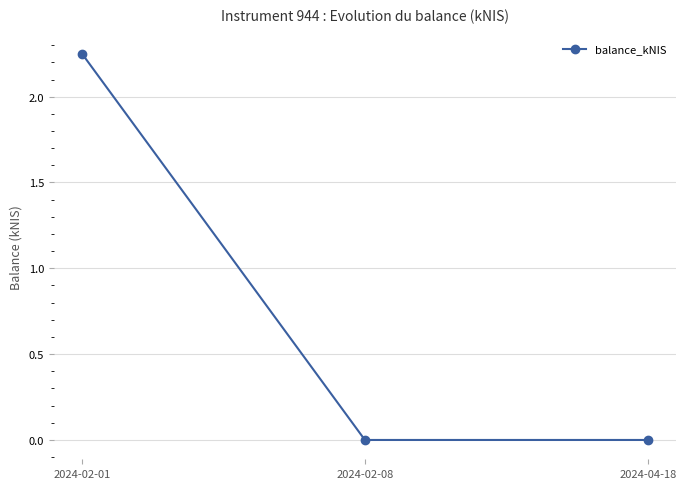

What is the average value?

0.8